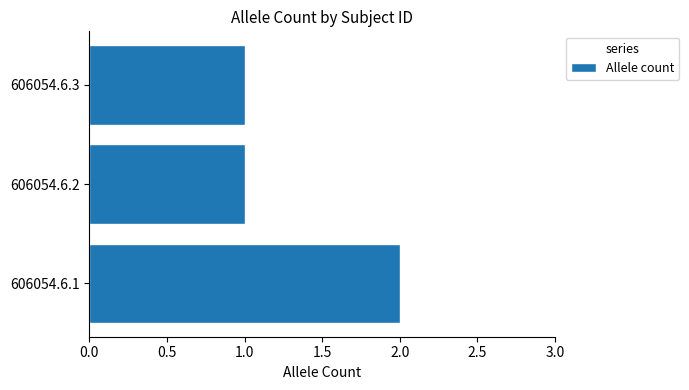

How many distinct data groups are displayed?

1